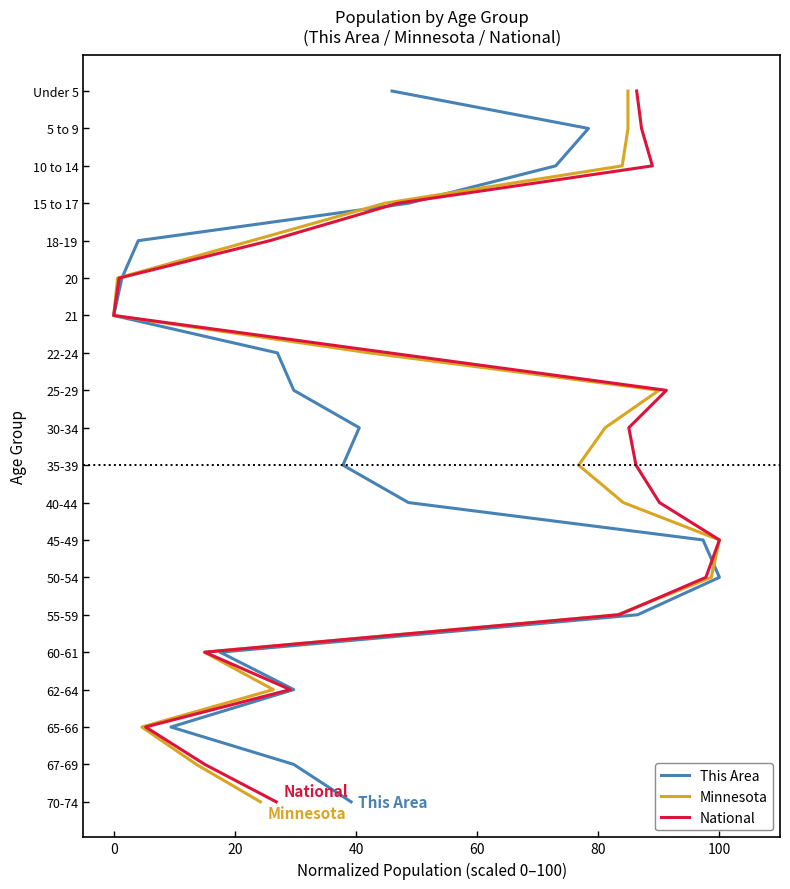

What is the approximate value of This Area at 20?

2